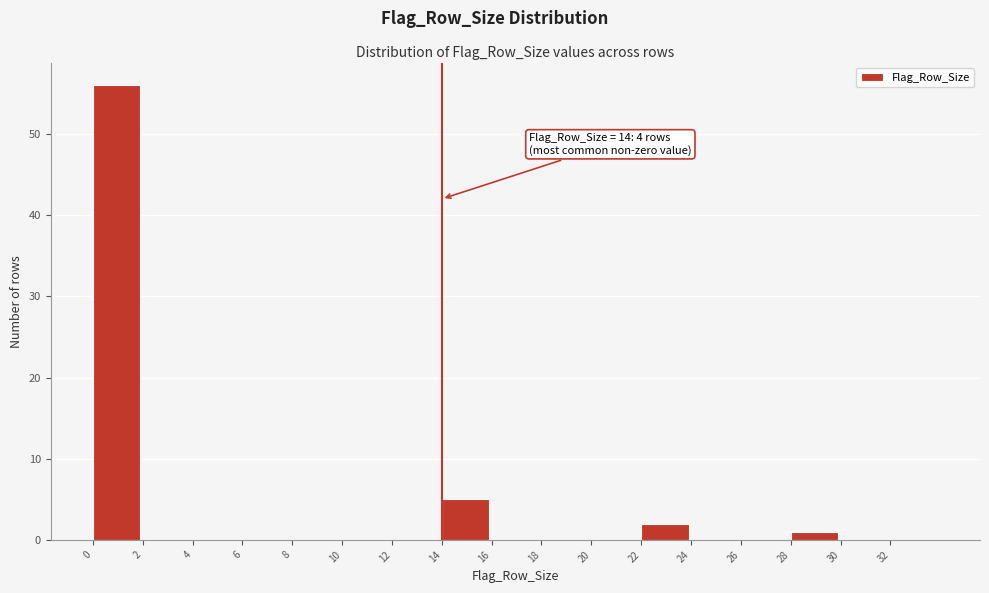

Which range on the x-axis has the tallest bar?

0 to 2